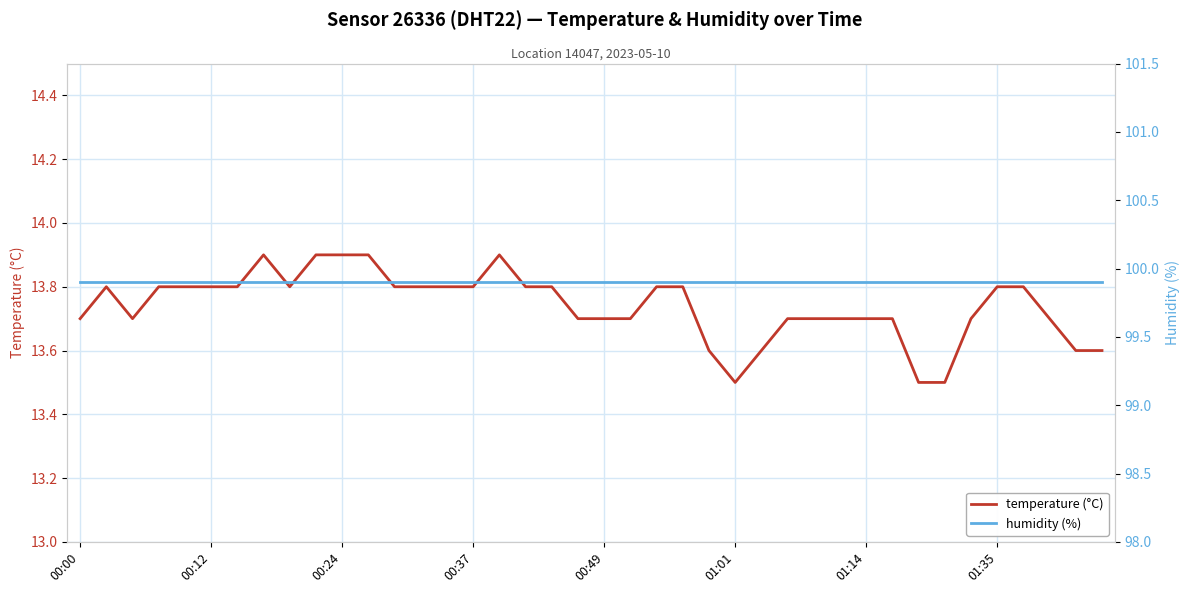

How many lines are shown in the chart?

2